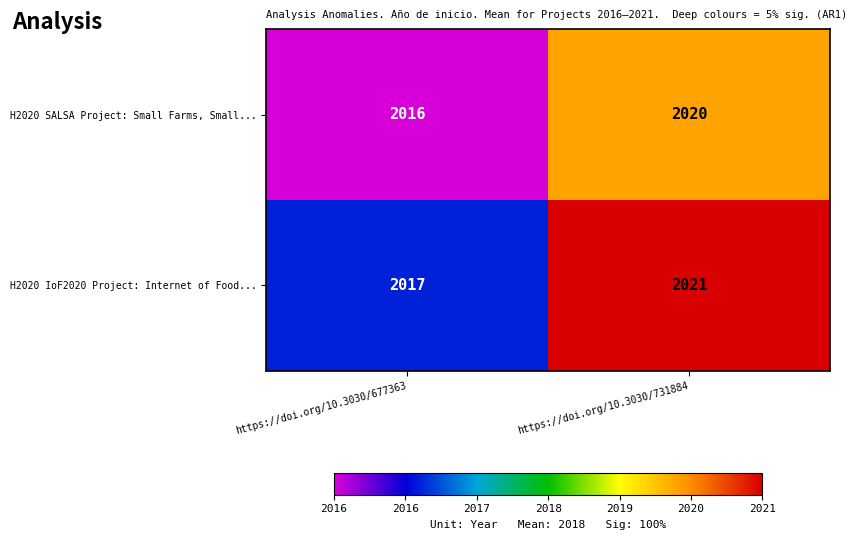

True or false: H2020 SALSA Project: Small Farms, Small... has a value of 1197 at https://doi.org/10.3030/731884.

False